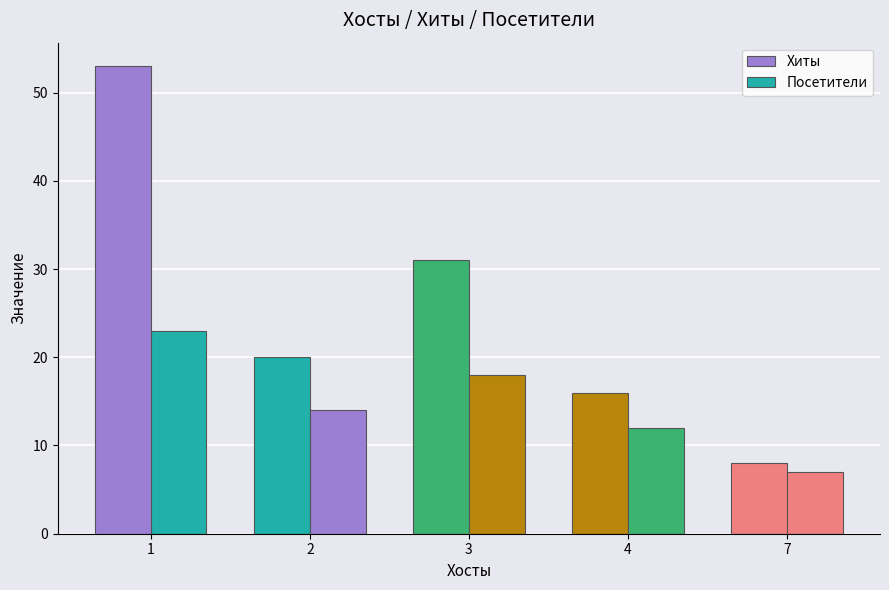

Between 1 and 2, which is larger?

1